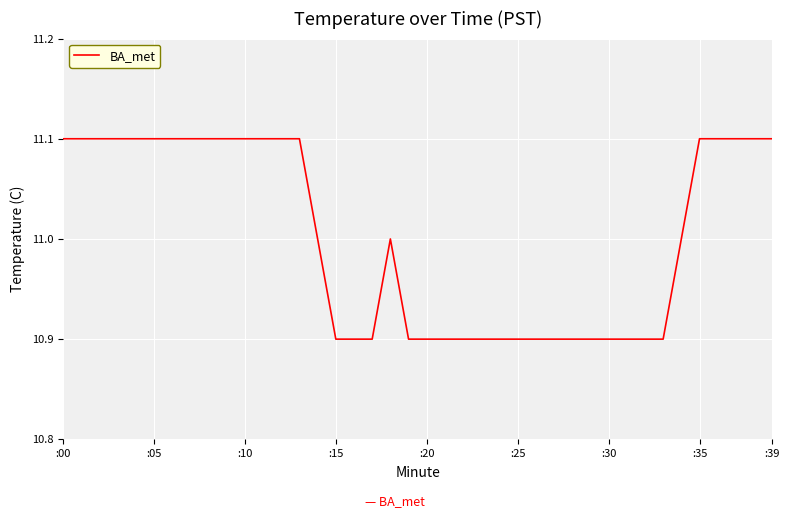

What is the smallest value displayed?

10.9